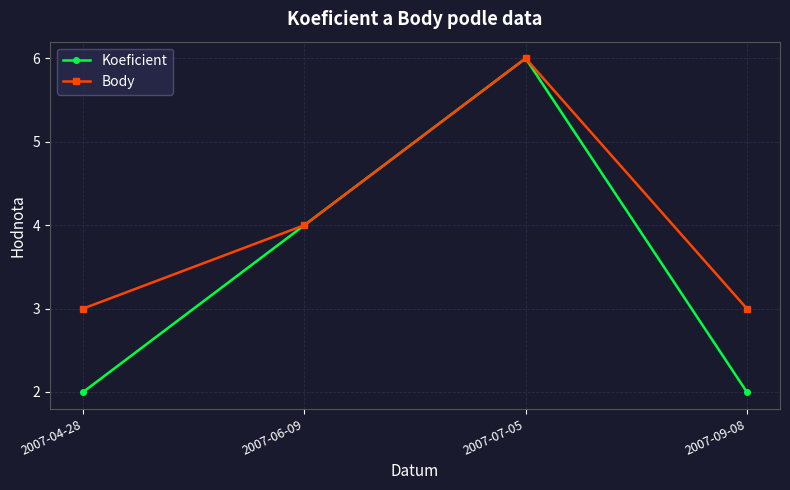

What is the difference between the second highest and second lowest values in the Koeficient series?

2